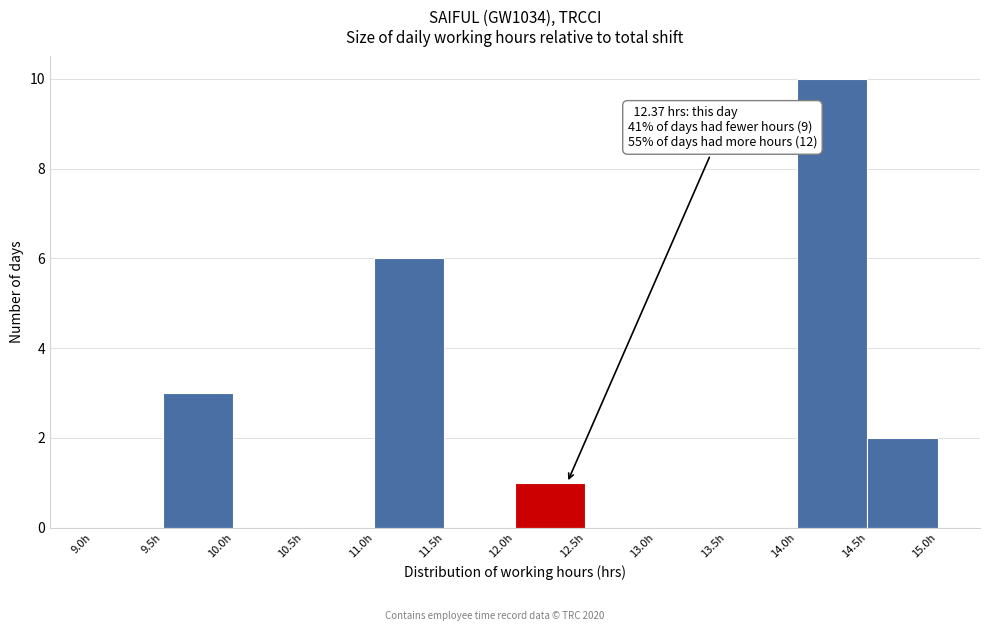

Which range on the x-axis has the tallest bar?

14.0 to 14.5